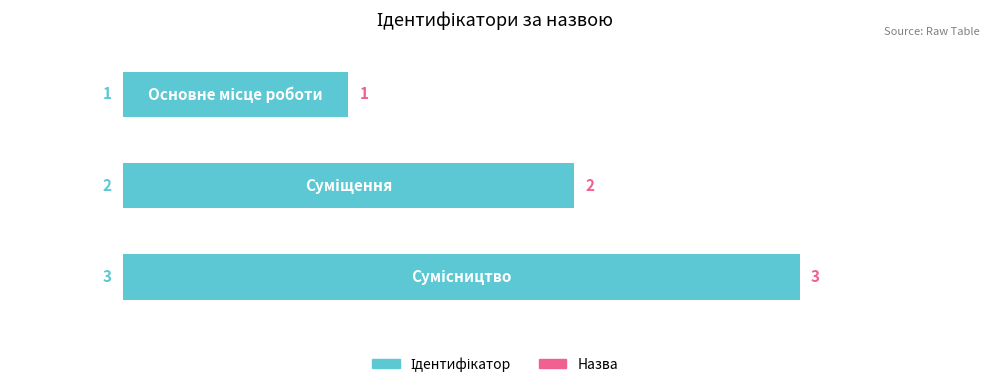

What is the value of the 2nd bar from the top?

2